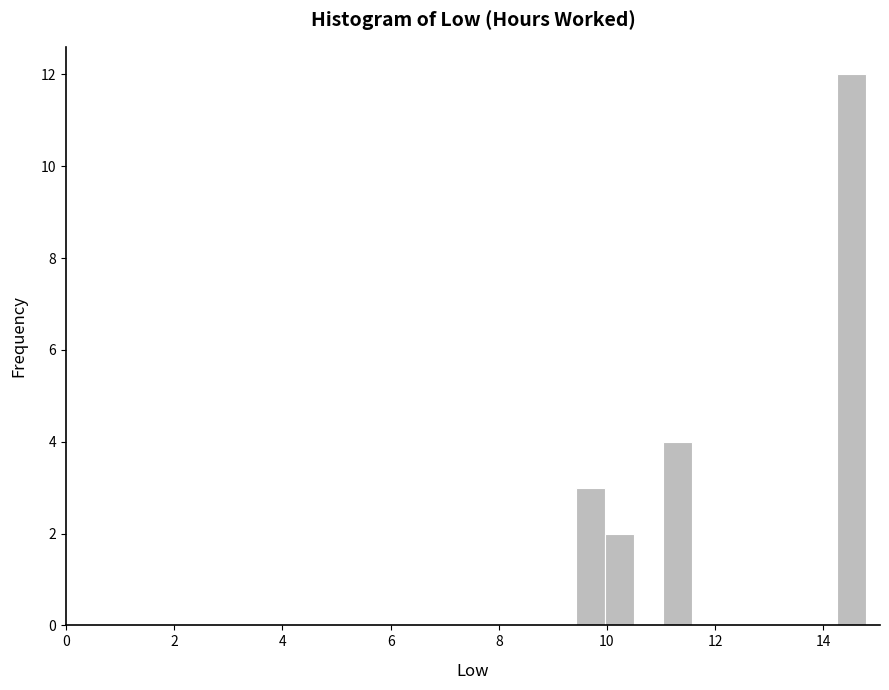

Read against the x-axis, roughly where is the centre of the tallest bar?

14.6